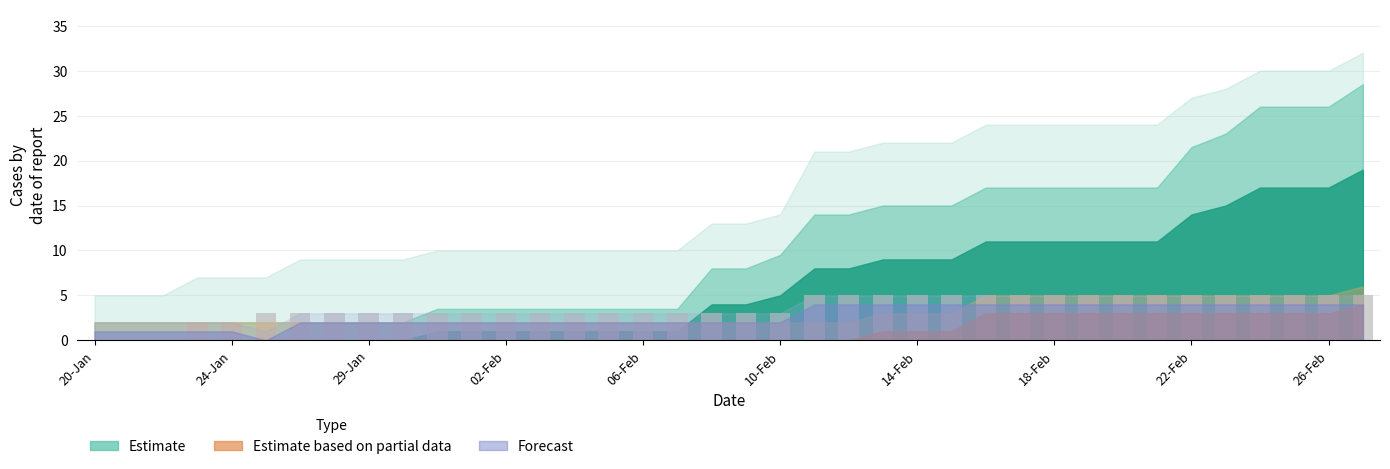

What is the maximum value shown in the chart?

5